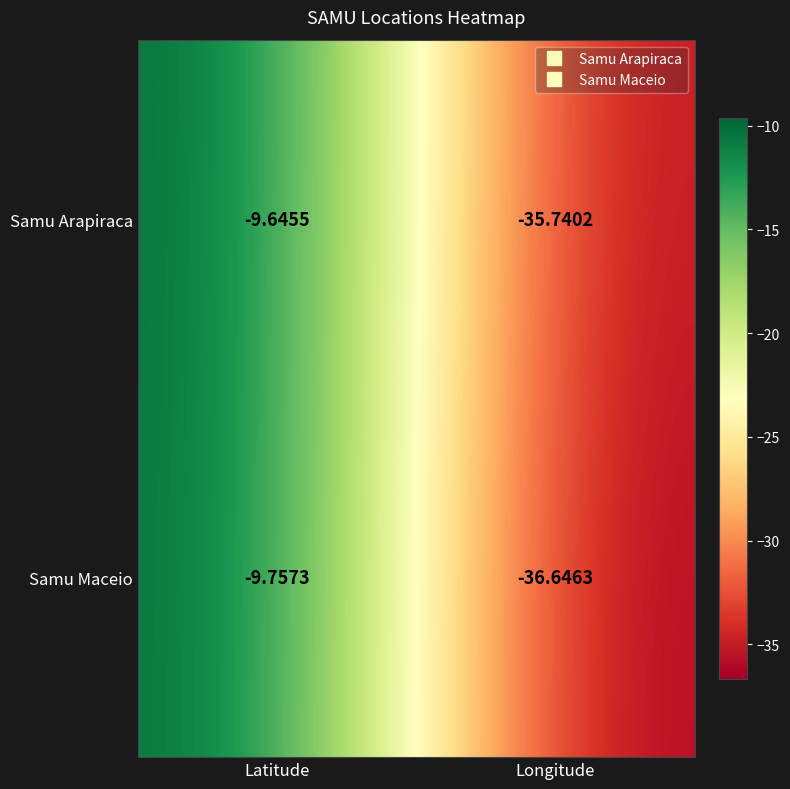

Rank the series at Latitude from lowest to highest value.

Samu Maceio, Samu Arapiraca